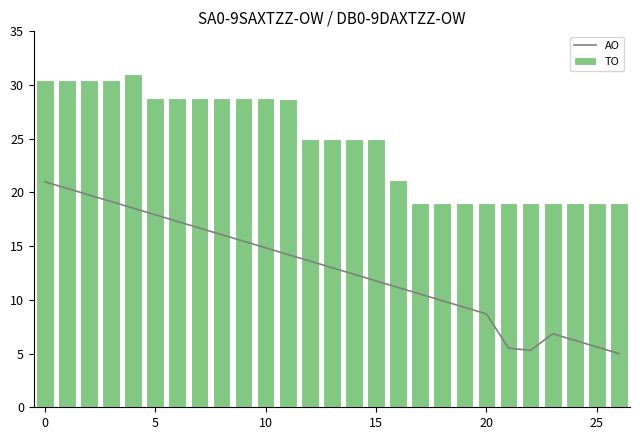

The value of TO at 14 is 13.1. True or false?

False